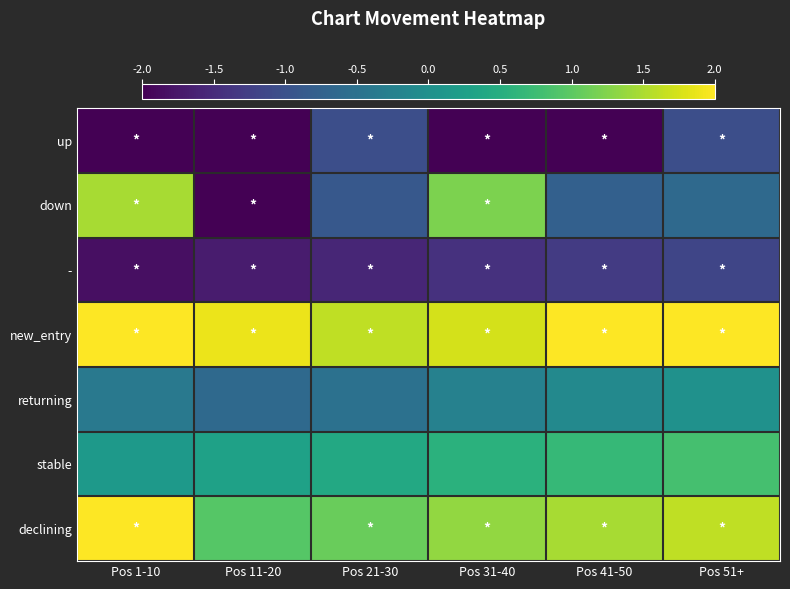

Between Pos 1-10 and Pos 31-40, which series saw the biggest shift?

declining